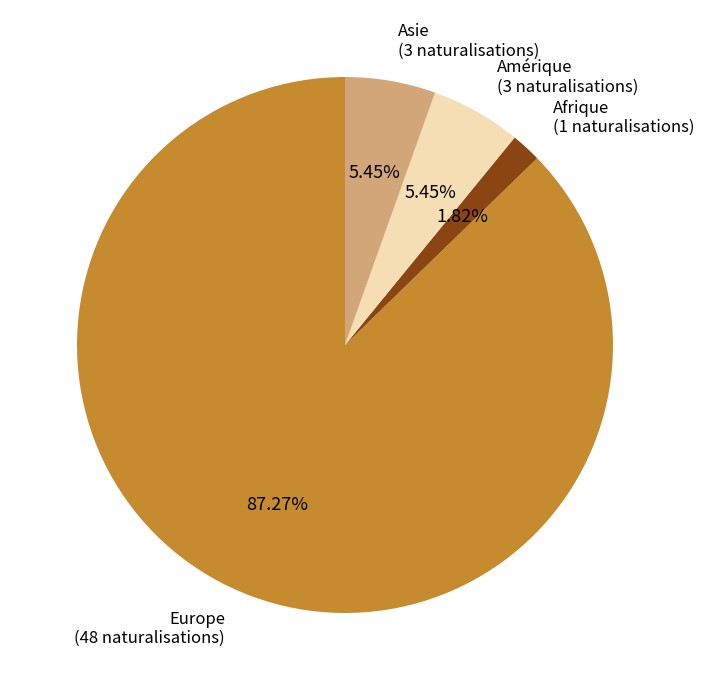

Is there any slice that represents more than half of the pie?

Yes